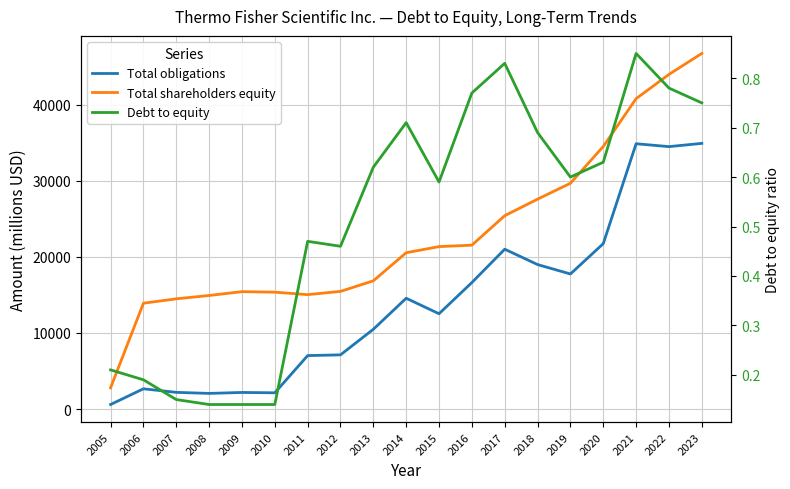

List the labels in order of Debt to equity value, largest first.

2021, 2017, 2022, 2016, 2023, 2014, 2018, 2020, 2013, 2019, 2015, 2011, 2012, 2005, 2006, 2007, 2008, 2009, 2010